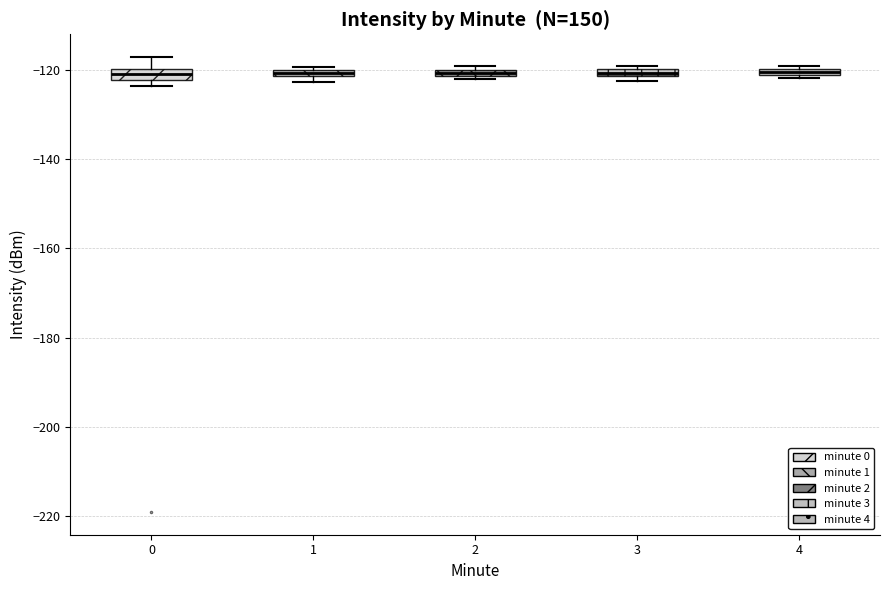

Where is the upper edge of the box at x = 4 on the y-axis? The values are not printed on the chart, so give them approximately, as read against the axis.

-120